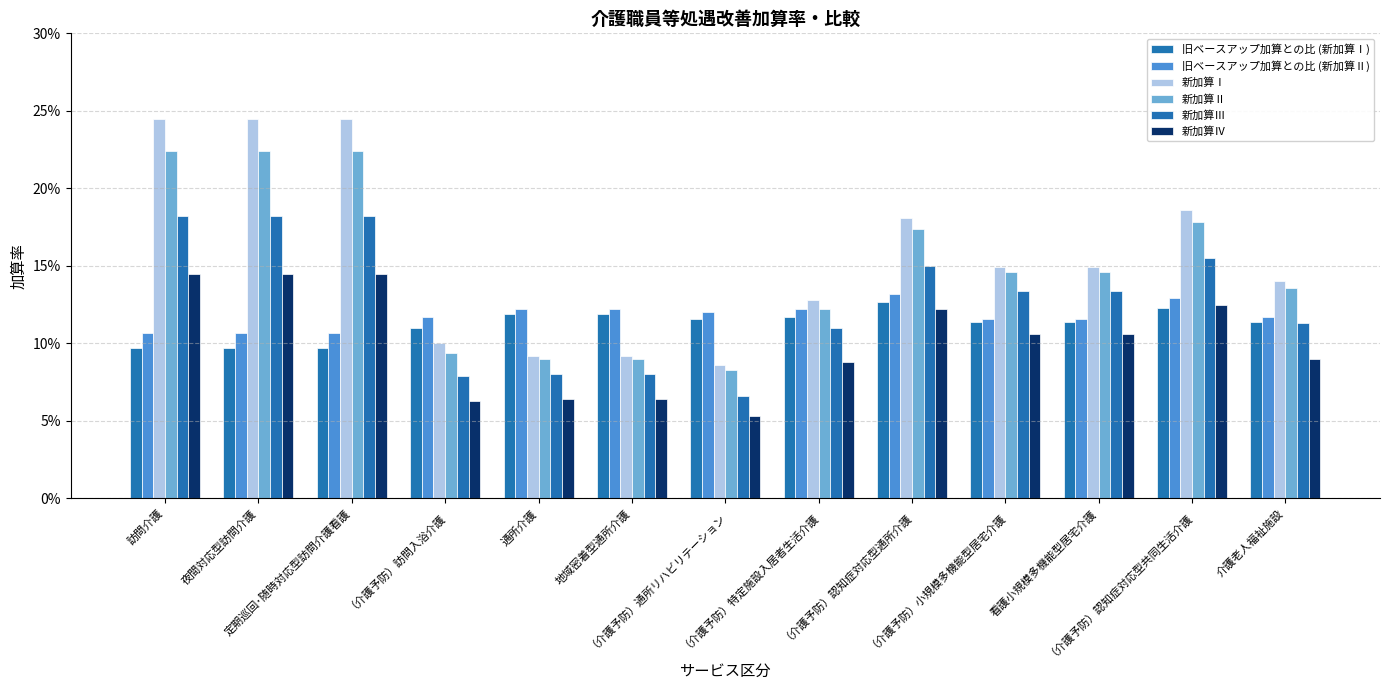

Rank the categories by 新加算Ⅲ value from lowest to highest.

（介護予防）通所リハビリテーション, （介護予防）訪問入浴介護, 通所介護, 地域密着型通所介護, （介護予防）特定施設入居者生活介護, 介護老人福祉施設, （介護予防）小規模多機能型居宅介護, 看護小規模多機能型居宅介護, （介護予防）認知症対応型通所介護, （介護予防）認知症対応型共同生活介護, 訪問介護, 夜間対応型訪問介護, 定期巡回･随時対応型訪問介護看護